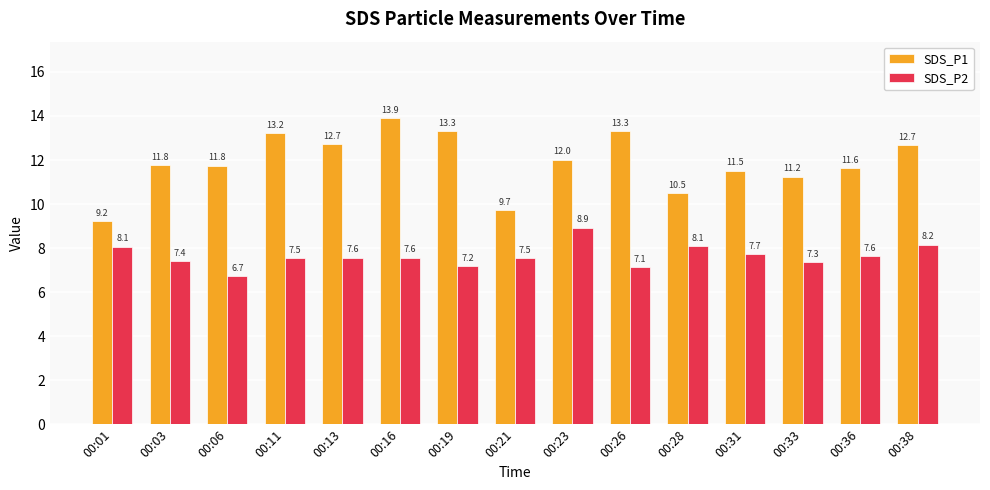

What is the total value across all series at 00:06?

18.5